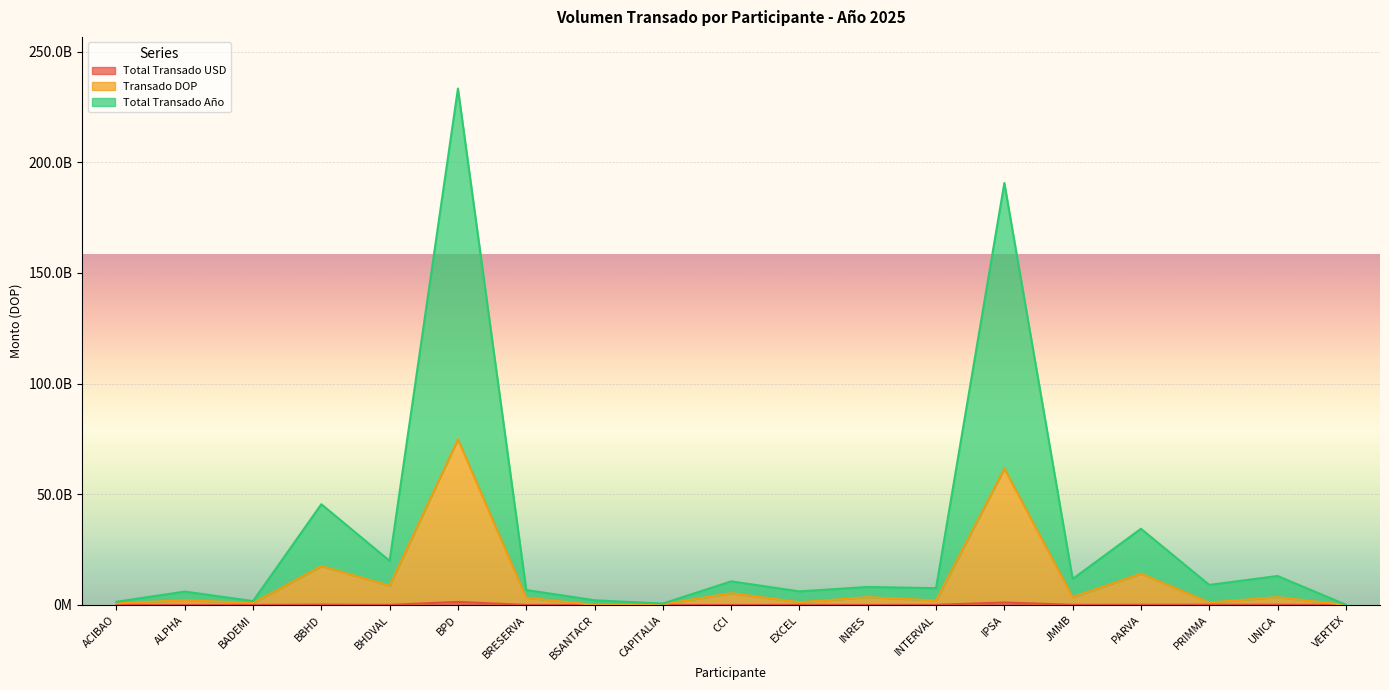

True or false: Total Transado Año and Total Transado USD cross at least once.

False